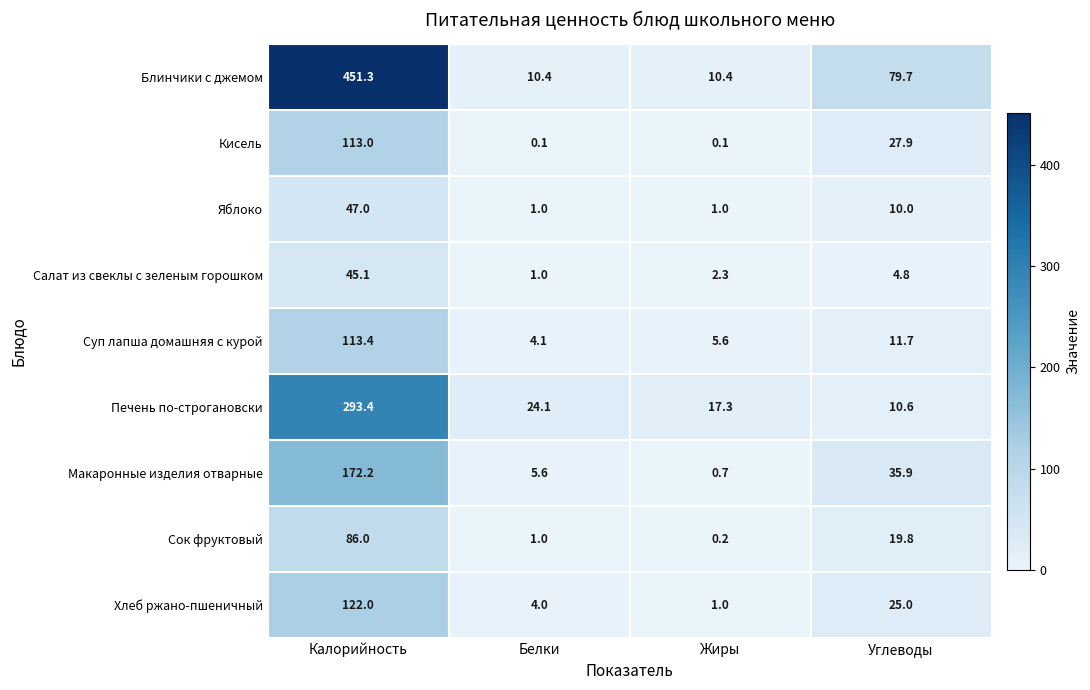

Which series changed the most between Калорийность and Углеводы?

Блинчики с джемом